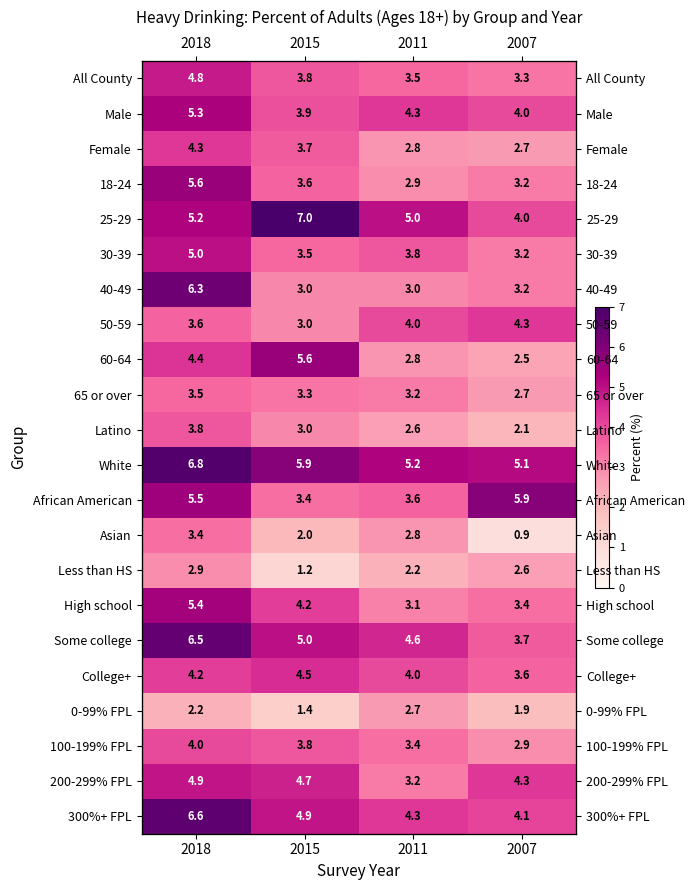

The 65 or over series shows 5.1 at 2018. True or false?

False